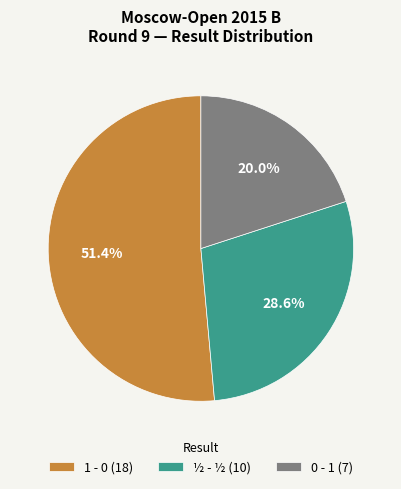

To the nearest percent, what percentage of the pie is ½ - ½?

29%